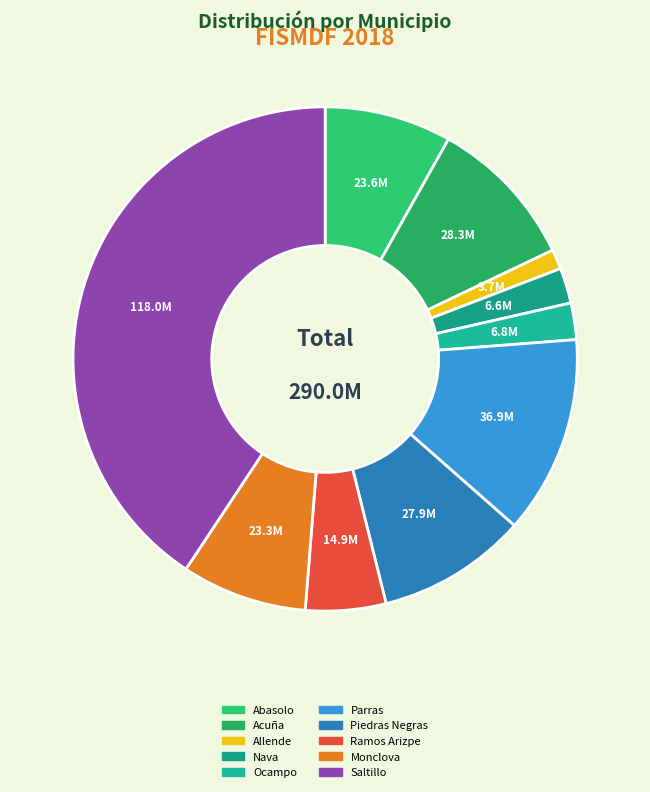

Is it true that Monclova is 8% of the pie?

True